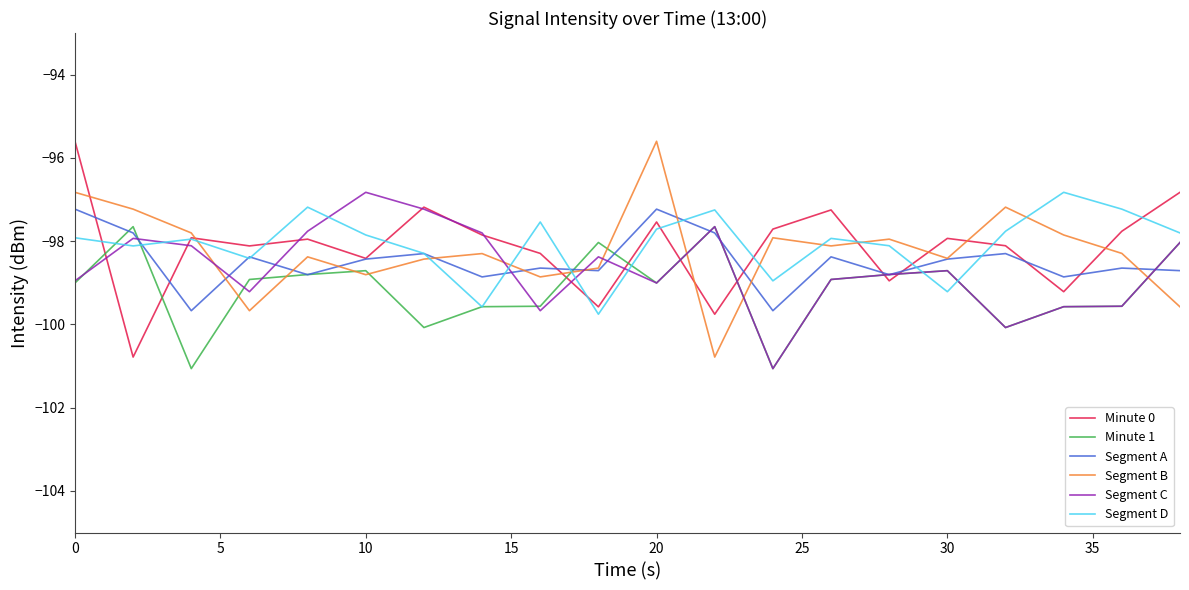

What is the minimum value for Segment C?

-101.1